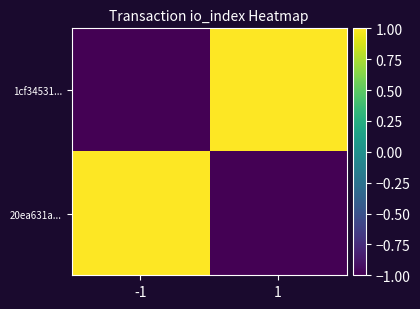

List the series in order of their peak value, lowest first.

1cf34531..., 20ea631a...